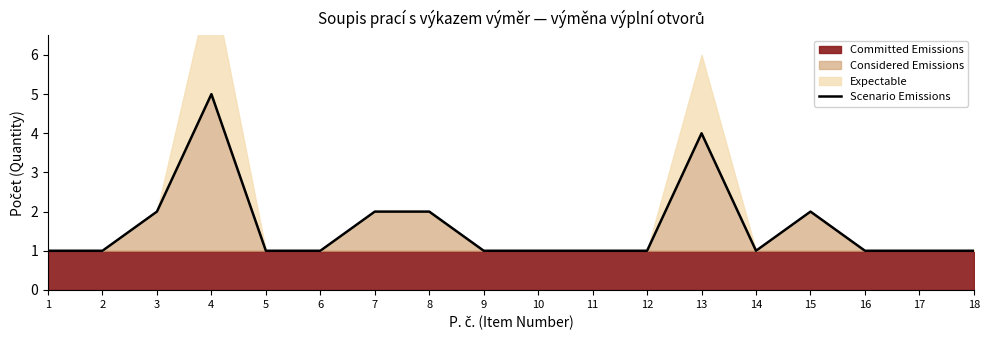

How many data points does each series have?

18